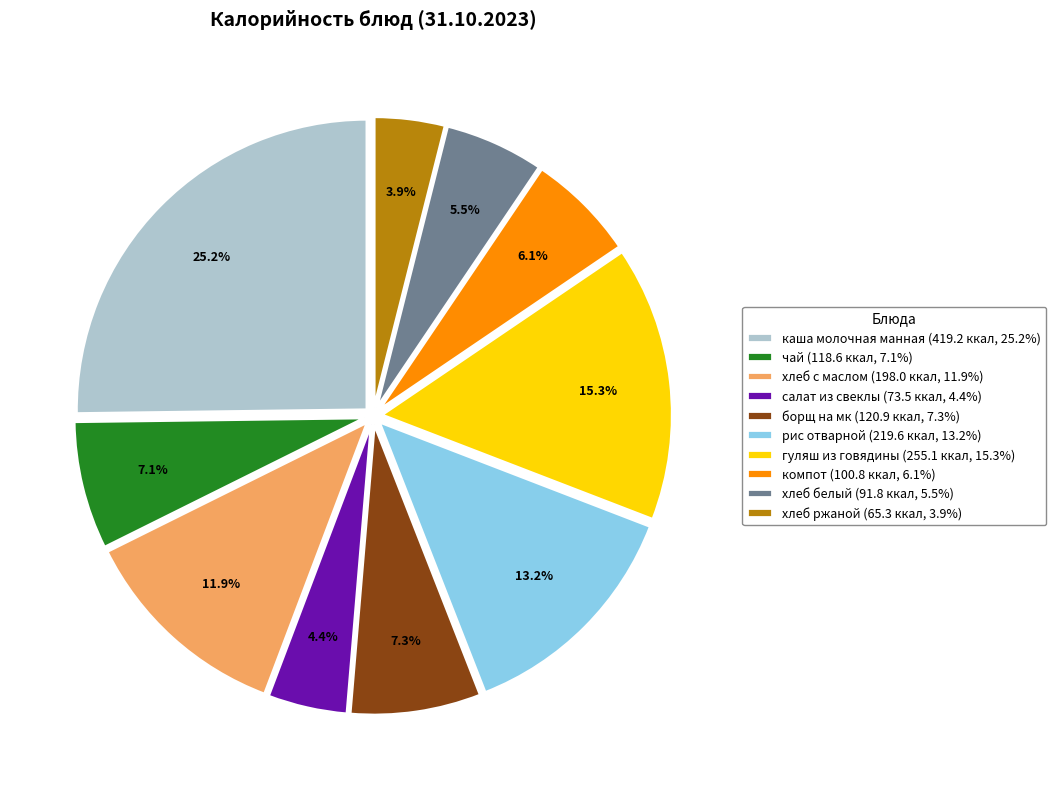

What is the ratio of the value at рис отварной (219.6 ккал, 13.2%) to the value at компот (100.8 ккал, 6.1%)?

2.2